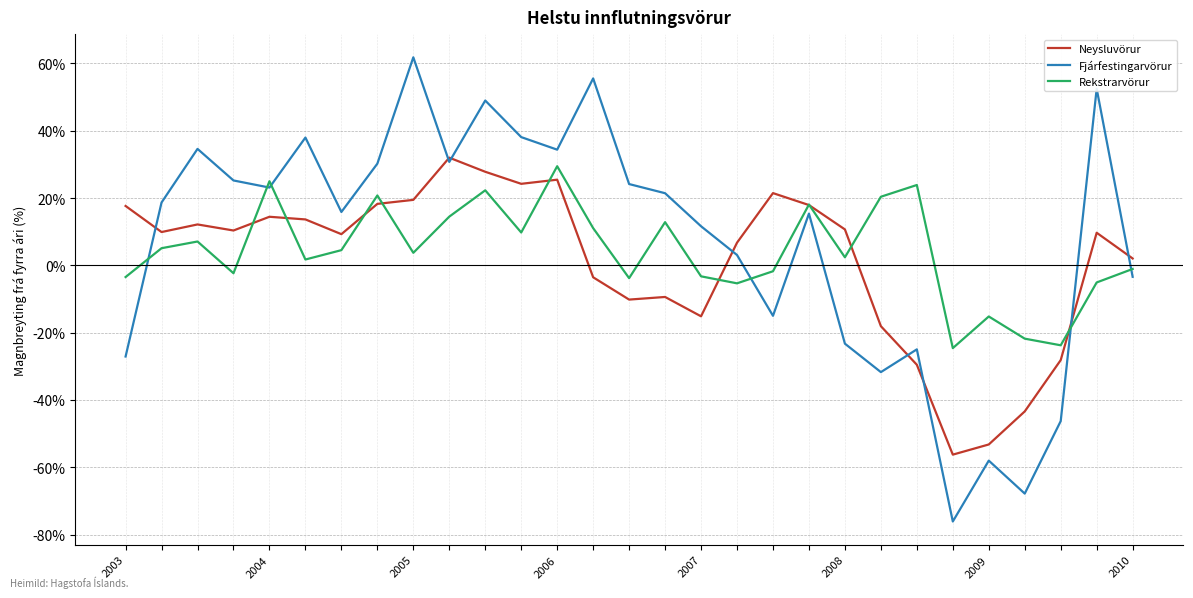

Count the number of data series in this chart.

3